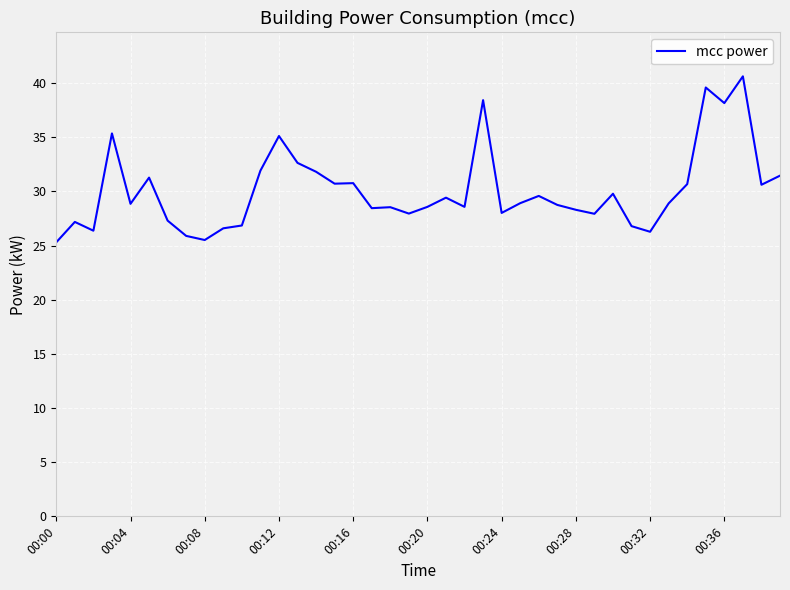

What is the minimum value shown in the chart?

25.3